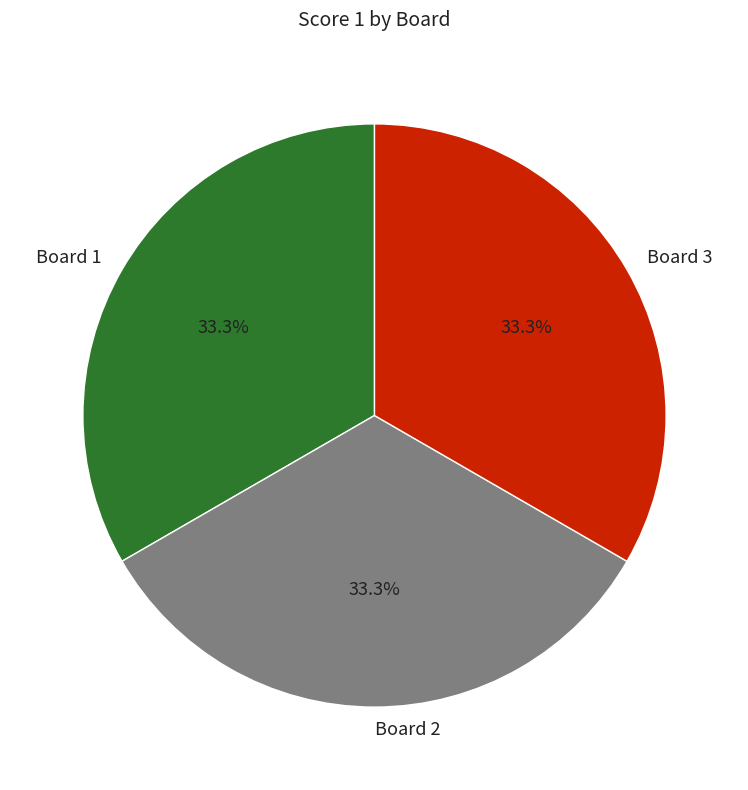

Does Board 1 account for over 50% of the chart?

No